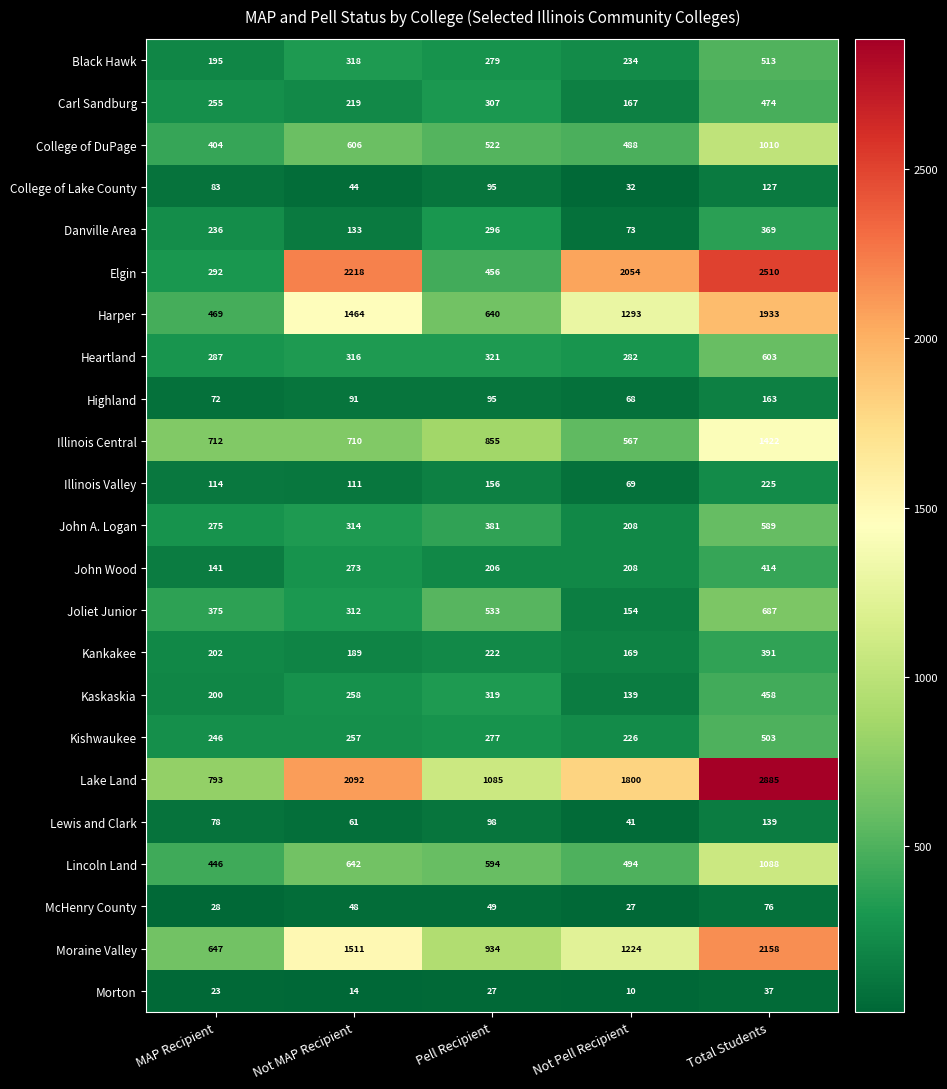

Rank the series at Total Students from lowest to highest value.

Morton, McHenry County, College of Lake County, Lewis and Clark, Highland, Illinois Valley, Danville Area, Kankakee, John Wood, Kaskaskia, Carl Sandburg, Kishwaukee, Black Hawk, John A. Logan, Heartland, Joliet Junior, College of DuPage, Lincoln Land, Illinois Central, Harper, Moraine Valley, Elgin, Lake Land